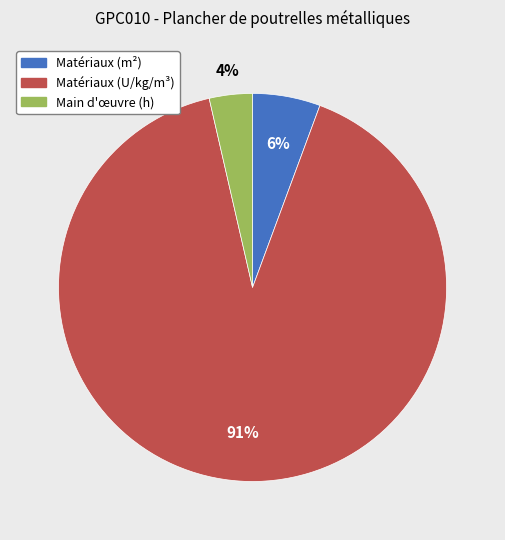

Is there any slice that represents more than half of the pie?

Yes